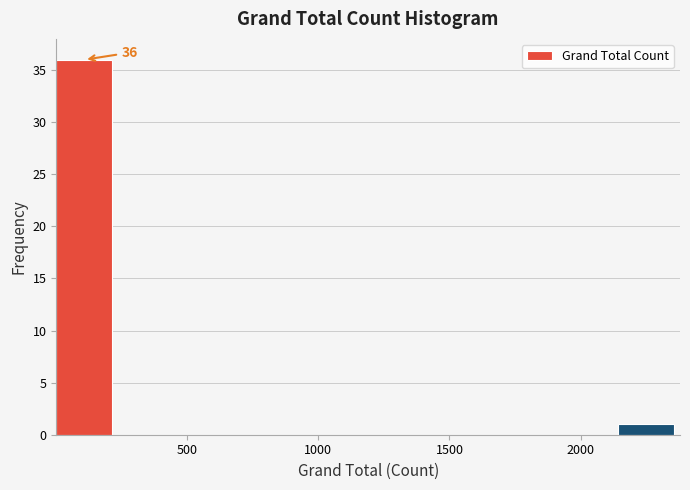

Which range on the x-axis has the tallest bar?

0 to 250